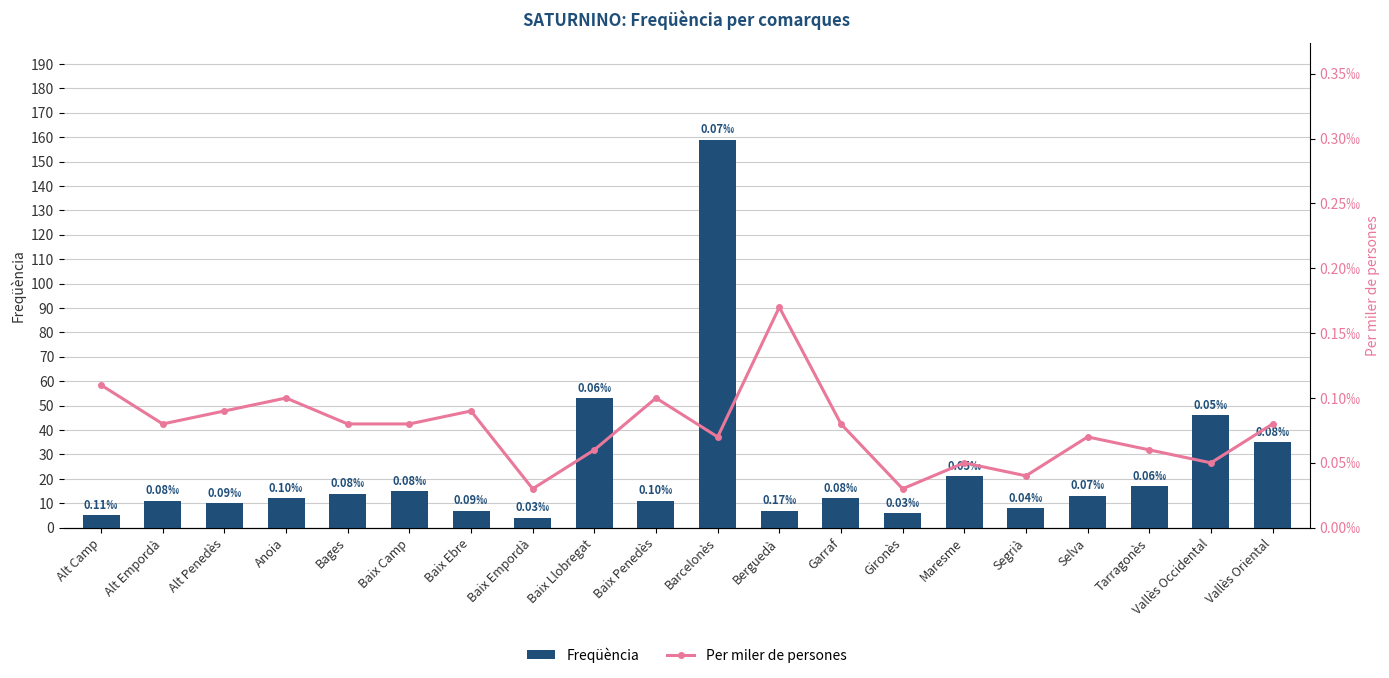

The Per miler de persones series shows 0.1 at Baix Llobregat. True or false?

False